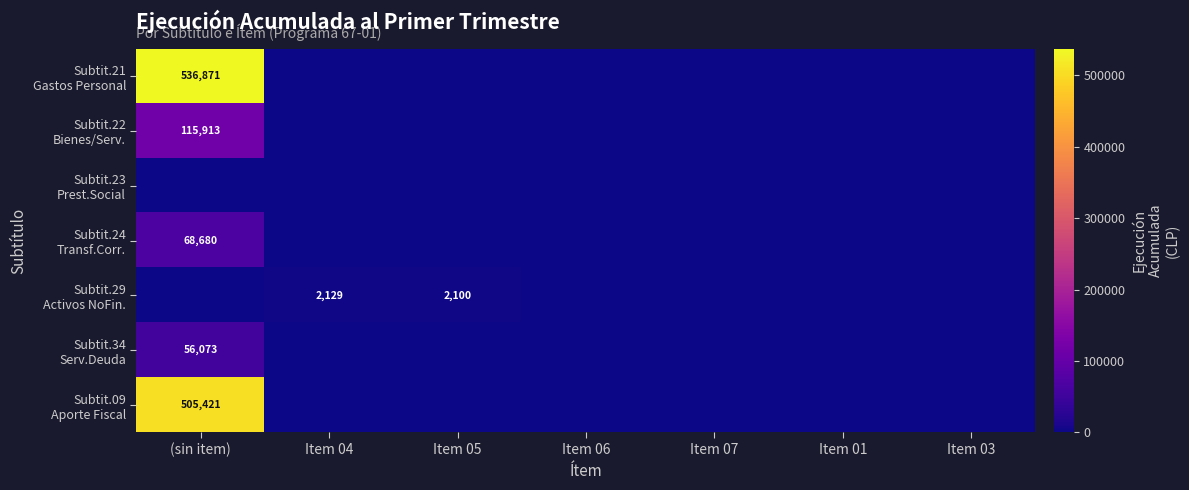

How many values in the Subtit.24 Transf.Corr. series exceed 0?

1